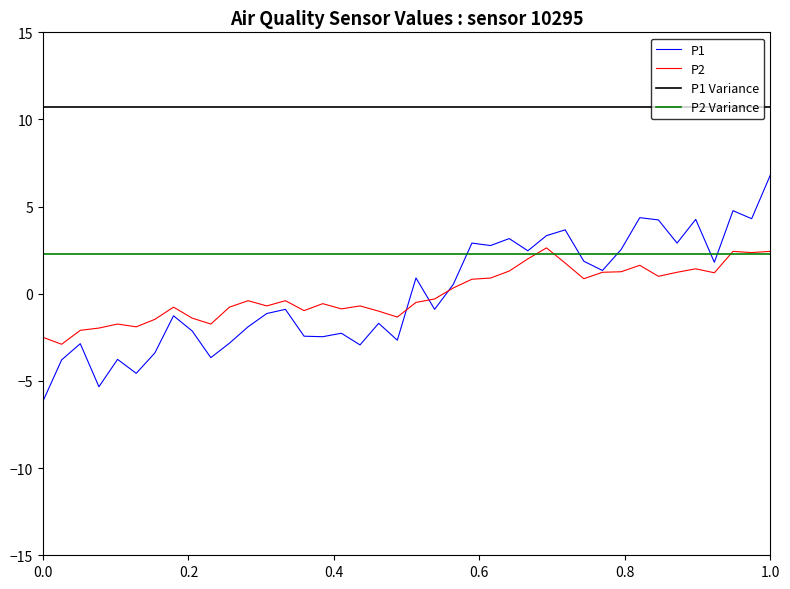

What is the greatest value displayed?

10.7